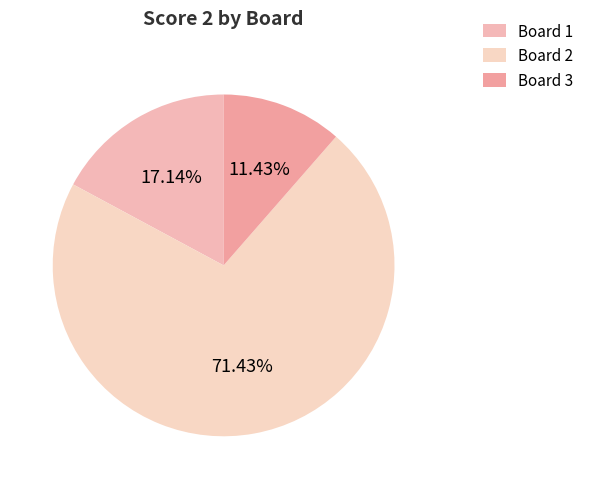

Does any single category account for the majority?

Yes